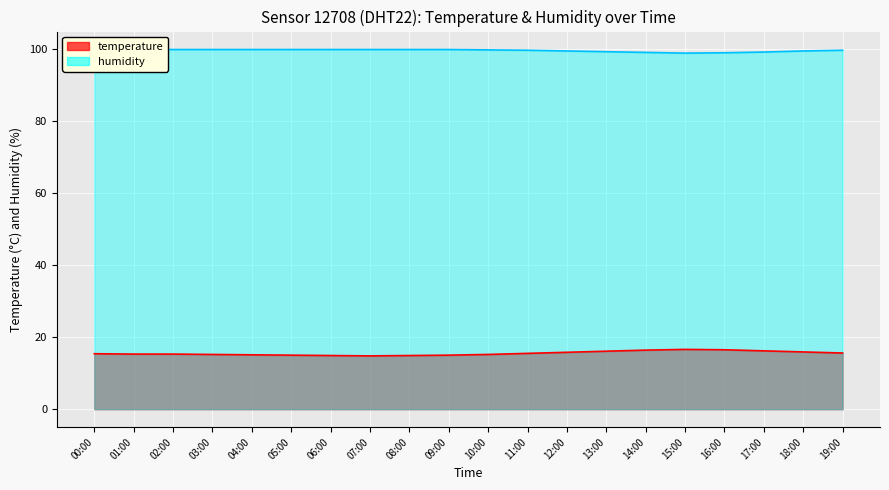

What value does the humidity series have at 06:00?

99.9